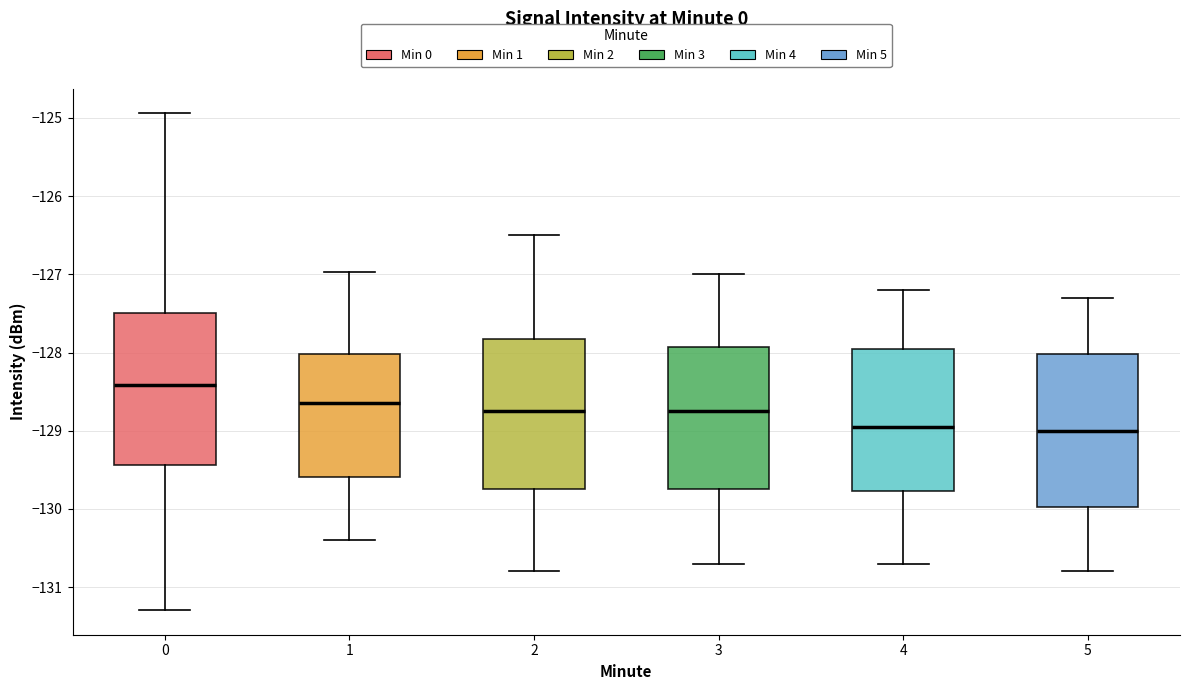

Which box's median line is the highest?

0